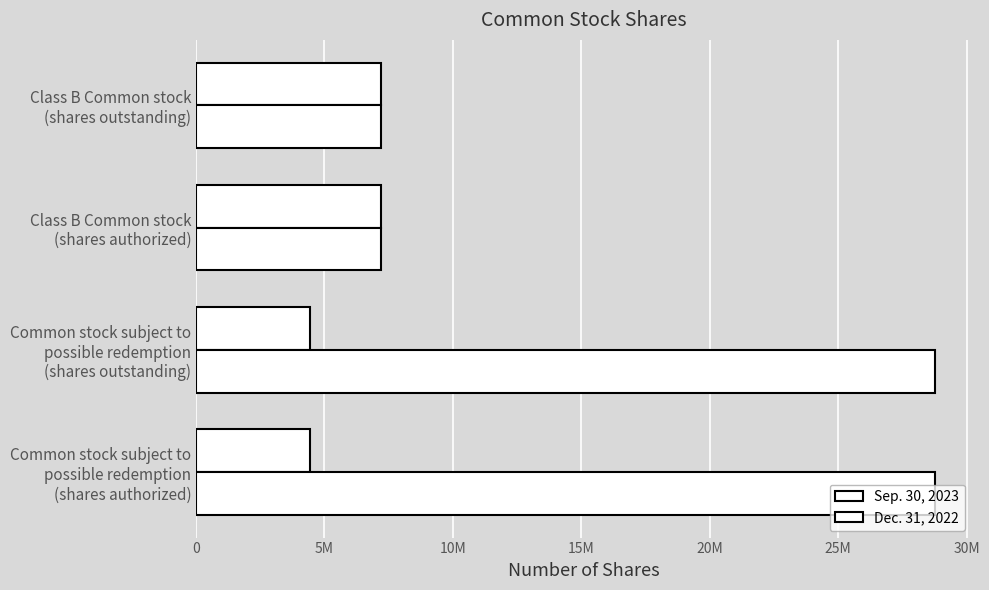

Reading left to right, transcribe all the data shown in this chart.

Sep. 30, 2023: 4445813	4445813	7187500	7187500
Dec. 31, 2022: 28750000	28750000	7187500	7187500